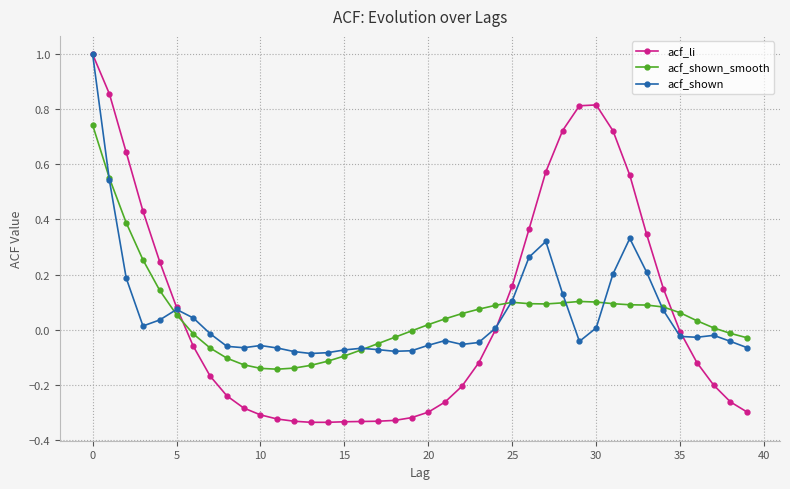

What is the greatest value displayed?

1.0